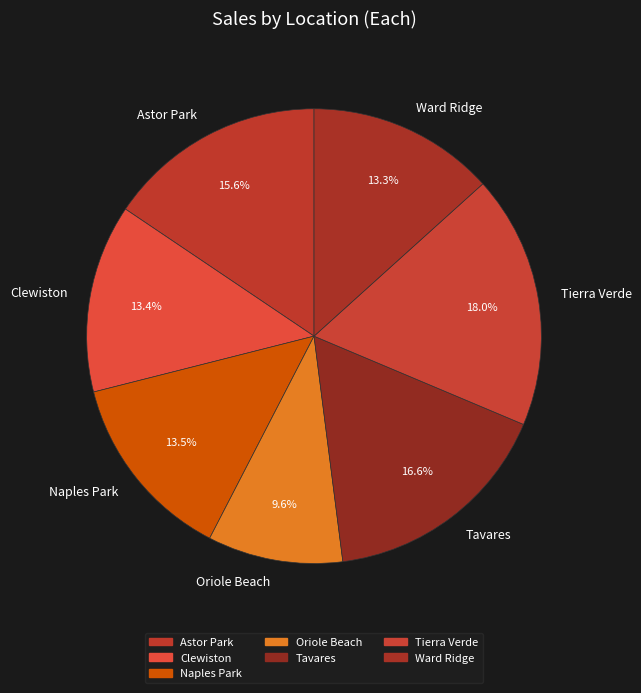

Is there a majority slice in this chart?

No